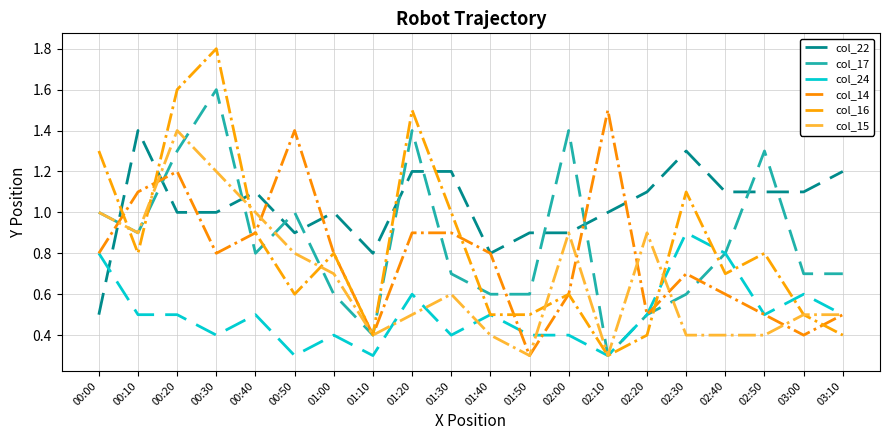

What is the average value of the col_16 series?

0.8